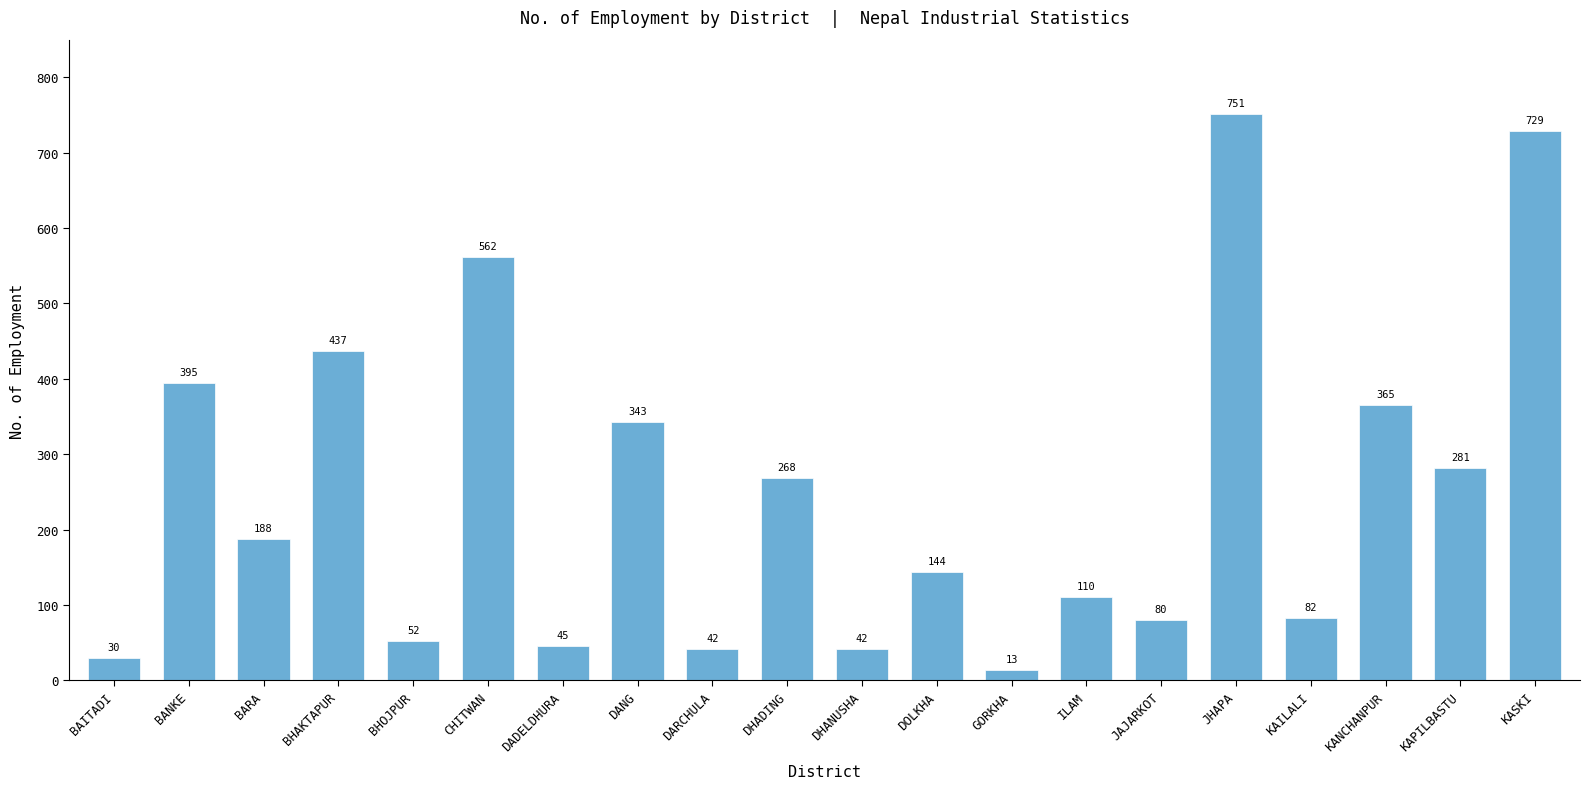

Reading left to right, list all the values displayed in this chart.

BAITADI=30	BANKE=395	BARA=188	BHAKTAPUR=437	BHOJPUR=52	CHITWAN=562	DADELDHURA=45	DANG=343	DARCHULA=42	DHADING=268	DHANUSHA=42	DOLKHA=144	GORKHA=13	ILAM=110	JAJARKOT=80	JHAPA=751	KAILALI=82	KANCHANPUR=365	KAPILBASTU=281	KASKI=729